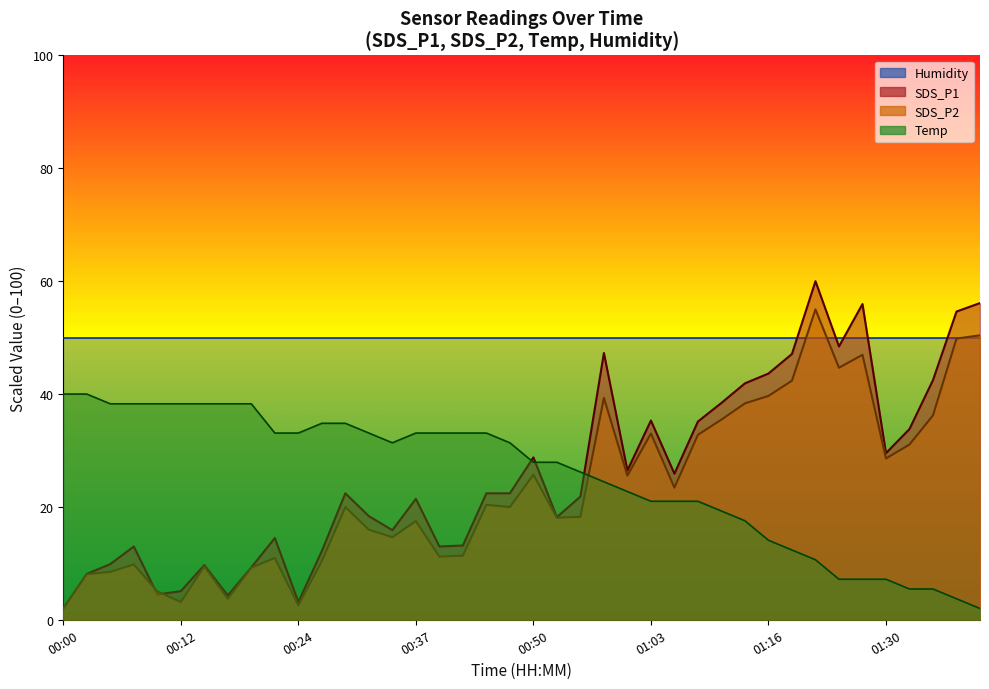

Which series changed the most between 01:14 and 01:16?

Temp